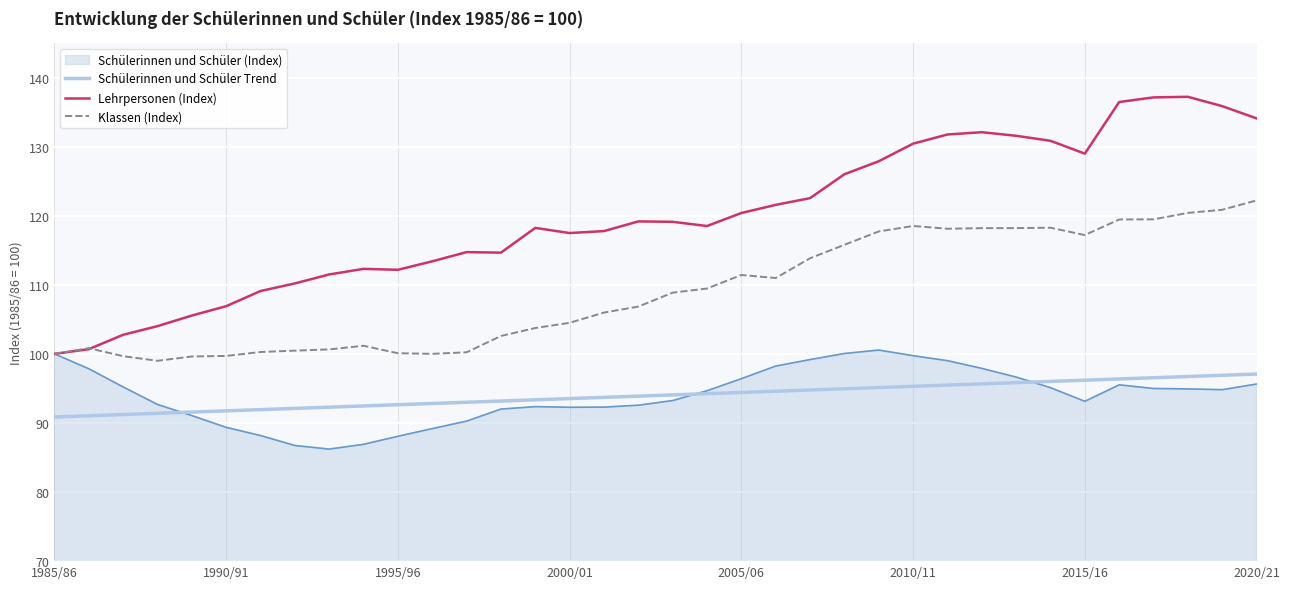

List the series in order of their peak value, lowest first.

Schülerinnen und Schüler Trend, Schülerinnen und Schüler (Index), Klassen (Index), Lehrpersonen (Index)